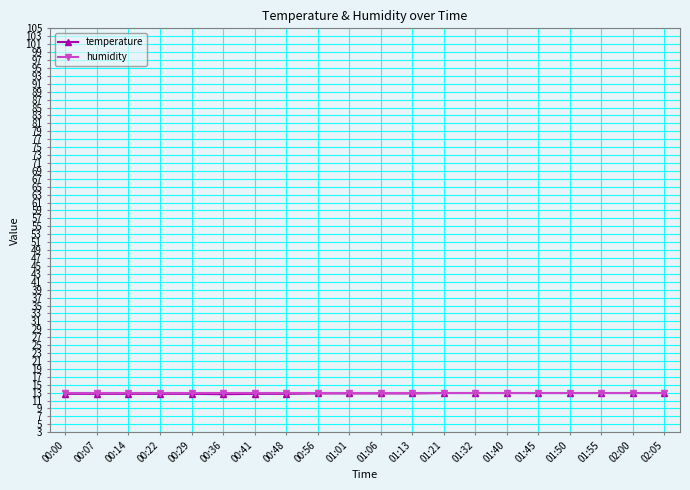

Which series has the largest range (max minus min)?

temperature